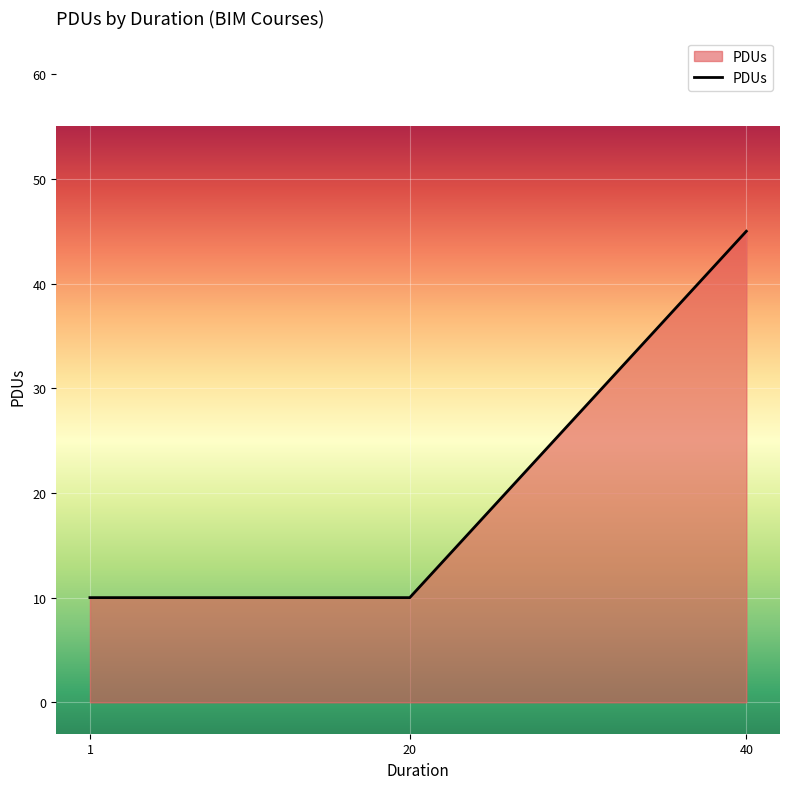

Is it true that the value at 1 is 2?

False